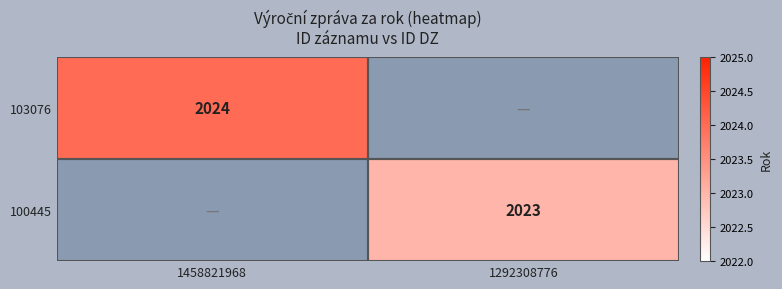

The 100445 series shows 1054 at 1292308776. True or false?

False